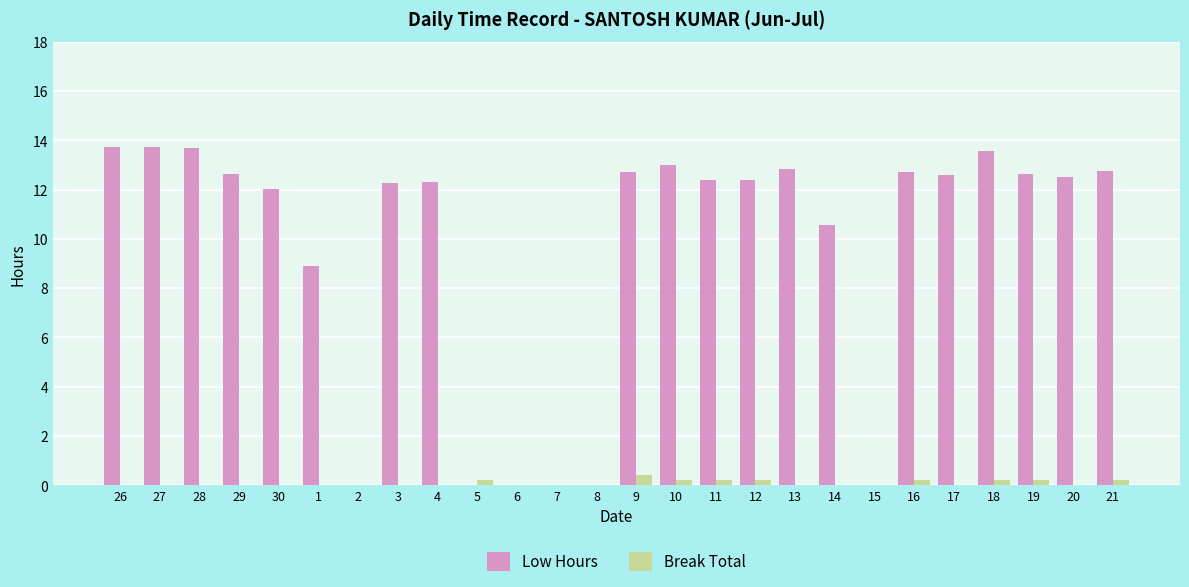

What is the total value across all series at 1?

8.9